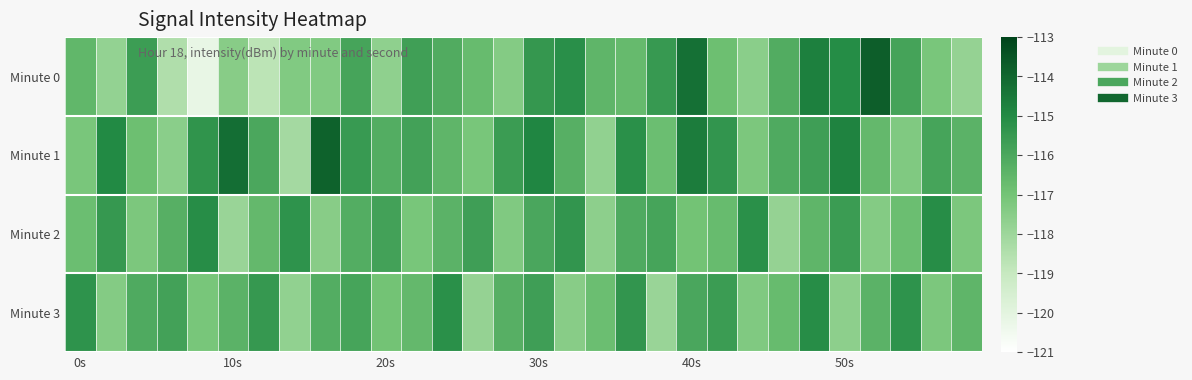

Reading right to left, transcribe all the data shown in this chart.

Minute 0: -117.8	-117.1	-115.8	-113.8	-115.1	-114.7	-116.2	-117.5	-116.8	-114.3	-115.5	-116.7	-116.5	-115.2	-115.4	-117.4	-116.7	-116.1	-115.7	-117.7	-115.9	-117.3	-117.3	-118.7	-117.5	-120.2	-118.4	-115.7	-117.8	-116.5
Minute 1: -116.4	-115.9	-117.3	-116.6	-114.8	-115.7	-116.1	-117.2	-115.4	-114.6	-116.8	-115.2	-117.7	-116.3	-114.9	-115.6	-117.1	-116.5	-115.8	-116.2	-115.5	-113.9	-118.2	-116.0	-114.2	-115.3	-117.5	-116.8	-115.0	-117.1
Minute 2: -117.2	-115.1	-116.8	-117.4	-115.6	-116.5	-117.8	-115.2	-116.7	-117.0	-115.9	-116.1	-117.6	-115.4	-116.0	-117.3	-115.7	-116.4	-117.1	-115.8	-116.2	-117.5	-115.3	-116.6	-117.9	-115.1	-116.3	-117.2	-115.5	-116.8
Minute 3: -116.5	-117.2	-115.3	-116.4	-117.6	-115.1	-116.7	-117.3	-115.6	-116.0	-117.9	-115.4	-116.8	-117.5	-115.7	-116.3	-117.8	-115.2	-116.6	-117.0	-115.9	-116.2	-117.7	-115.5	-116.4	-117.1	-115.8	-116.1	-117.4	-115.3